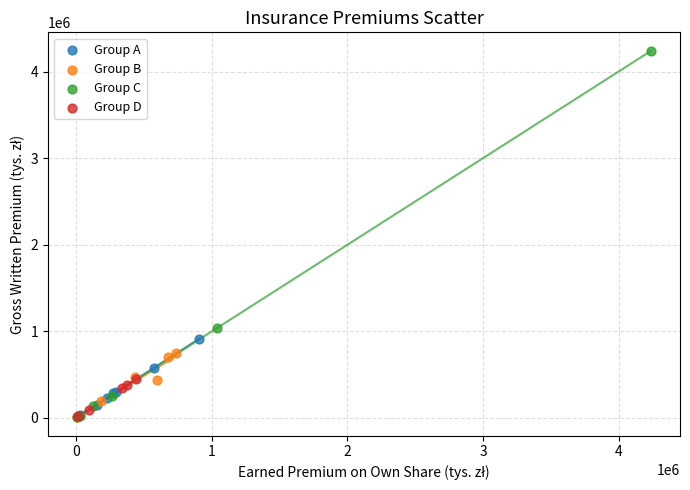

Which series has the largest Y range (max minus min)?

Group C